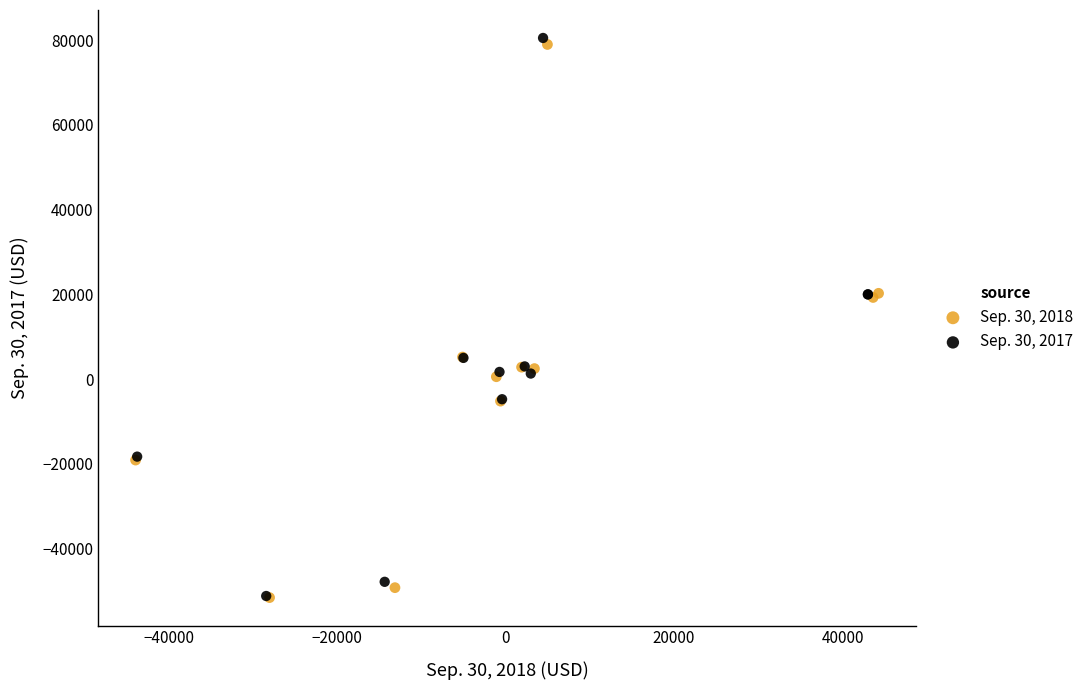

Which series has the widest spread of Y values?

Sep. 30, 2017